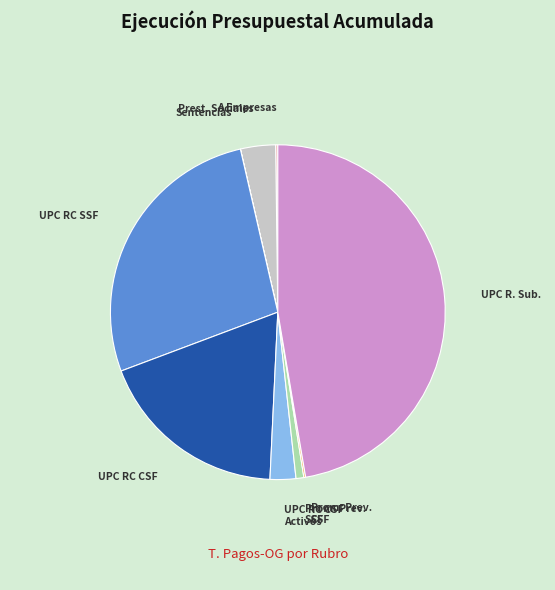

Is there a majority slice in this chart?

No